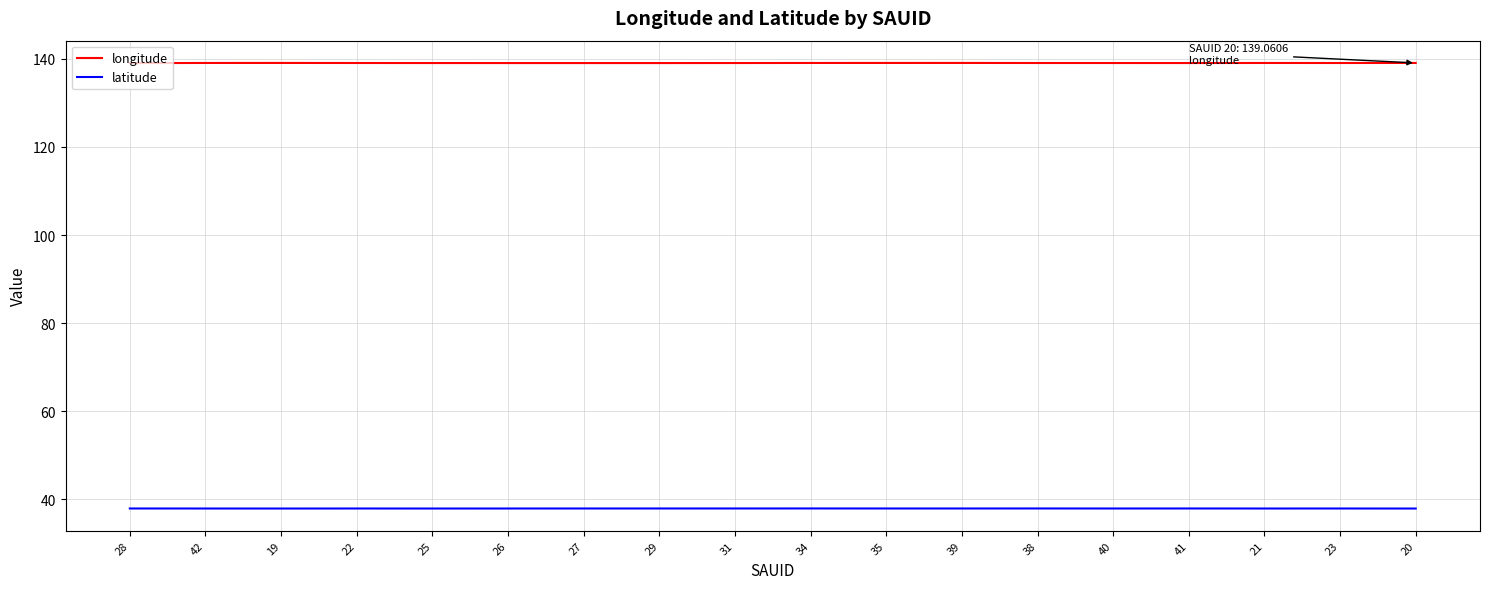

What is the total value across all series at 38?

177.0